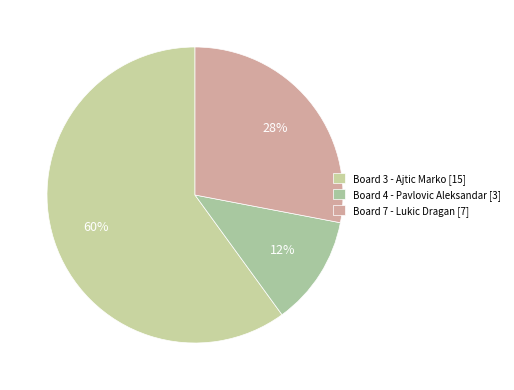

How many slices are in this pie chart?

3